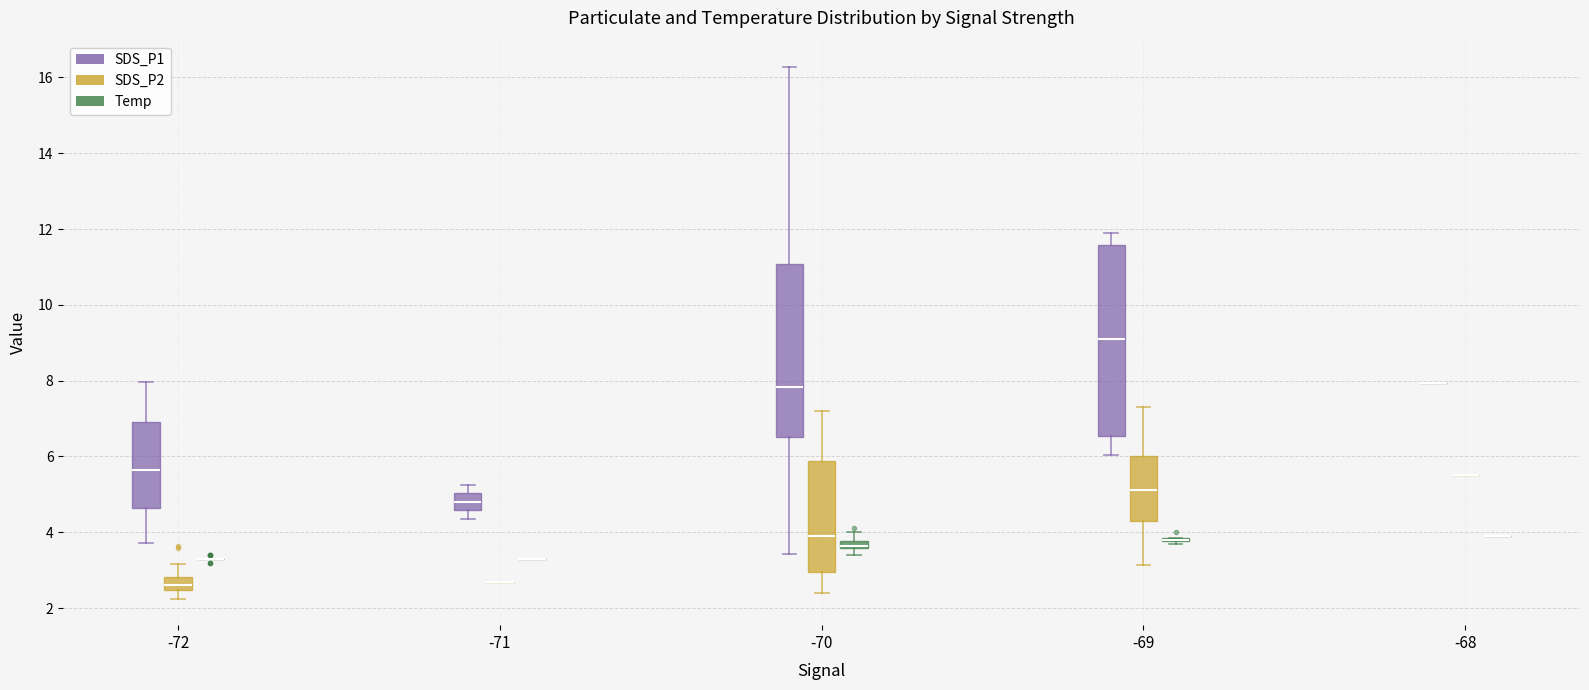

Where is the upper edge of the box for -72 (SDS_P1) on the y-axis? The values are not printed on the chart, so give them approximately, as read against the axis.

7.0